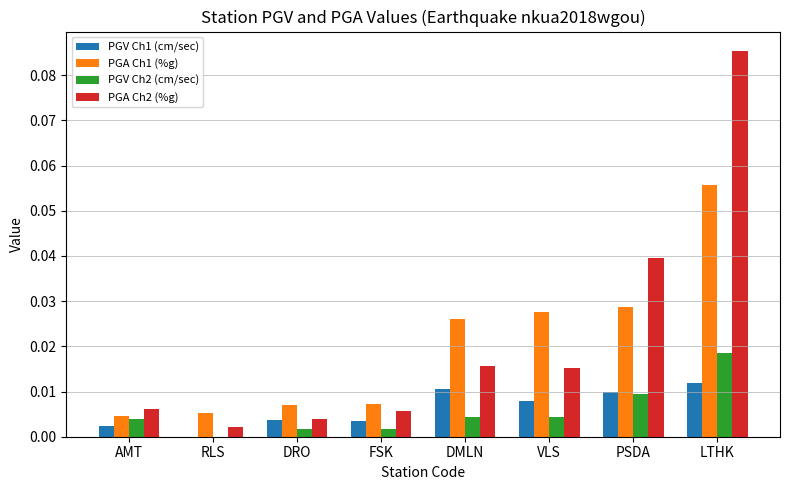

Between AMT and DMLN, which series saw the biggest shift?

PGA Ch1 (%g)